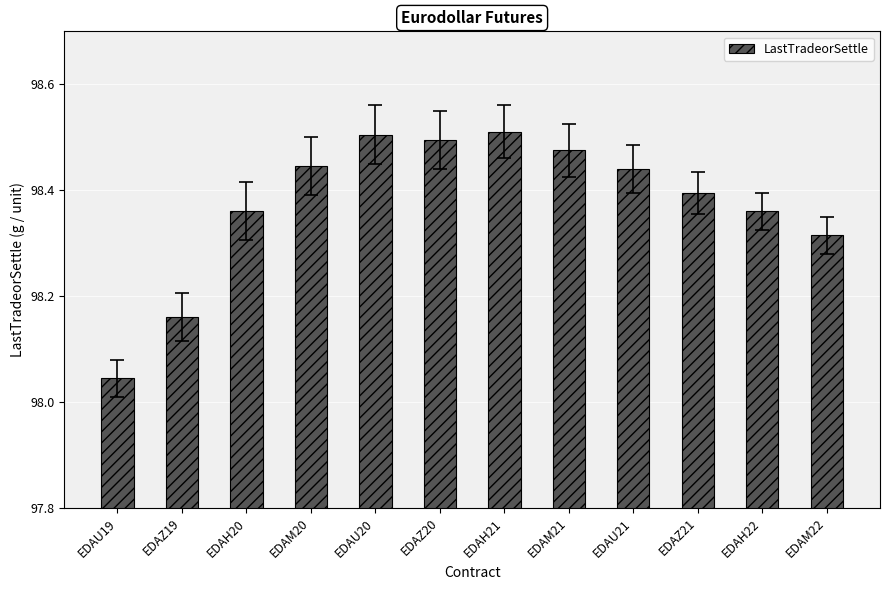

Between EDAZ19 and EDAU19, which is larger?

EDAZ19